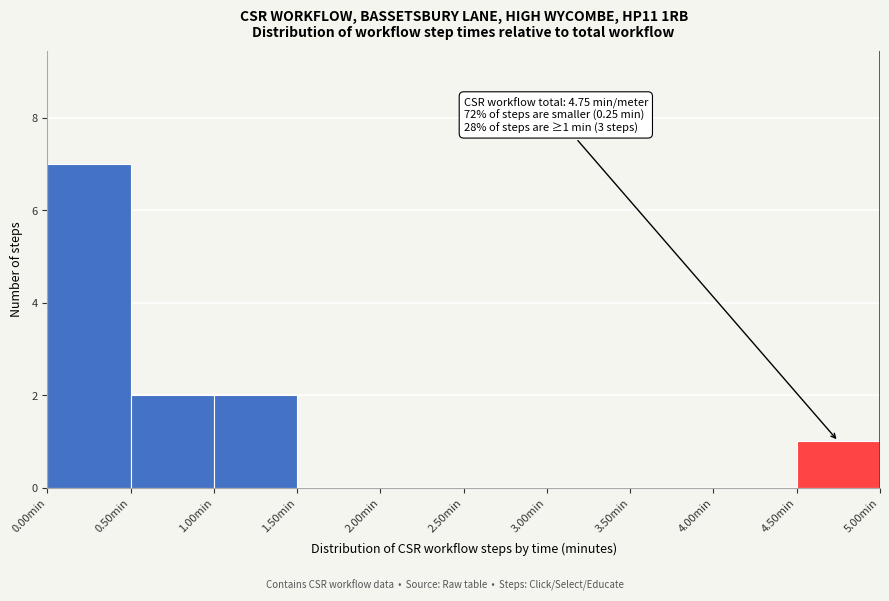

Over which range of the x-axis is the bar tallest?

0.0 to 0.5